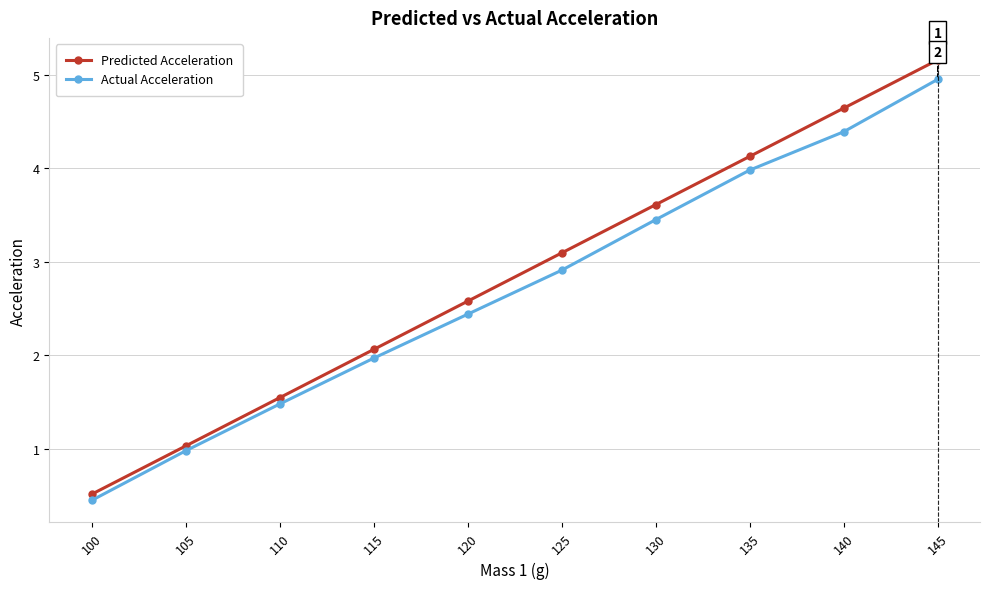

What is the sum of the Predicted Acceleration values at 120 and 125?

5.7